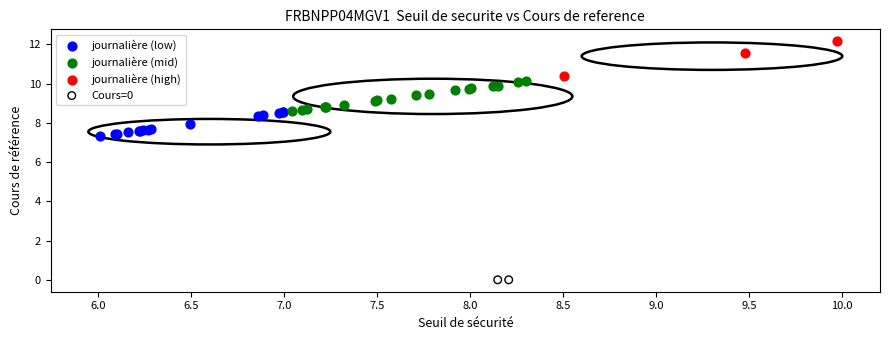

Which series contains the lowest Y value?

Cours=0